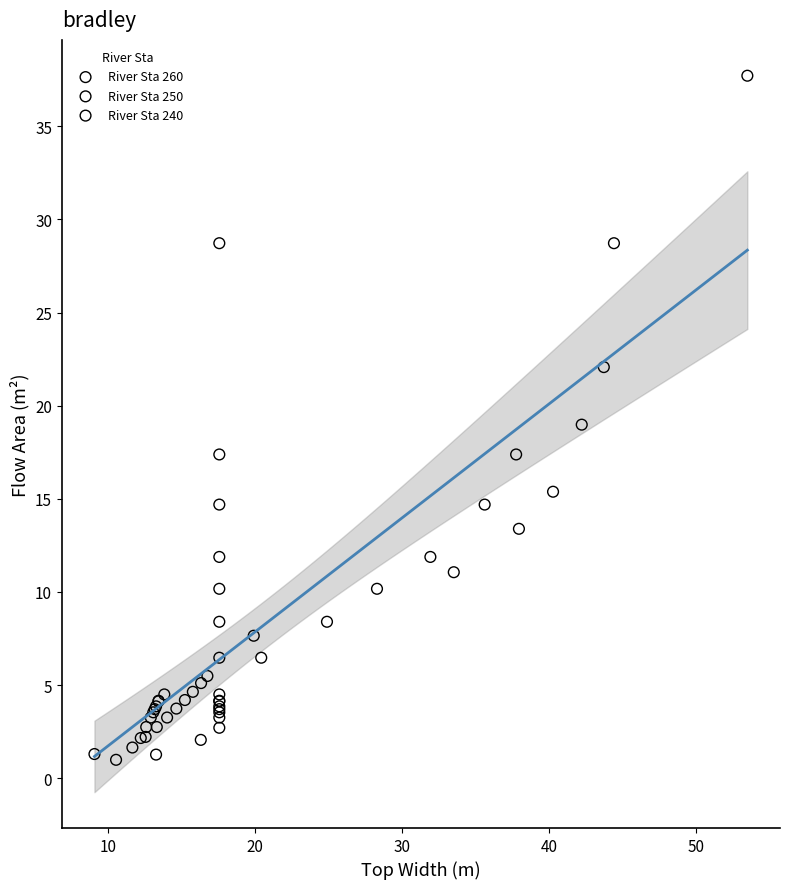

Which series contains the highest Y value?

River Sta 260